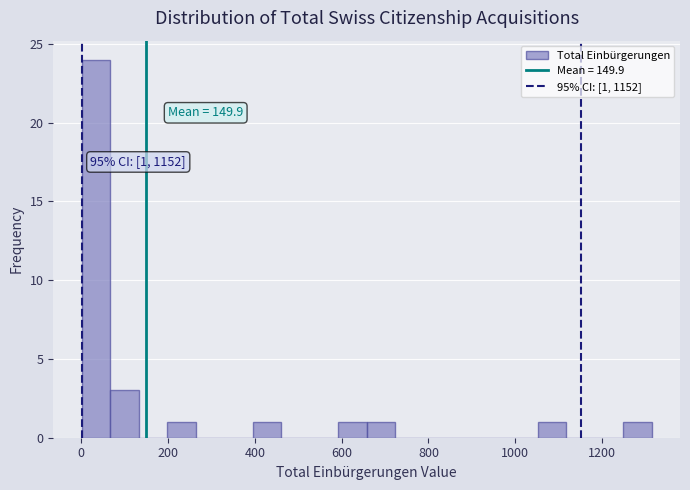

Around what value on the x-axis is the tallest bar? Give the approximate position of its centre, as read against the axis.

40